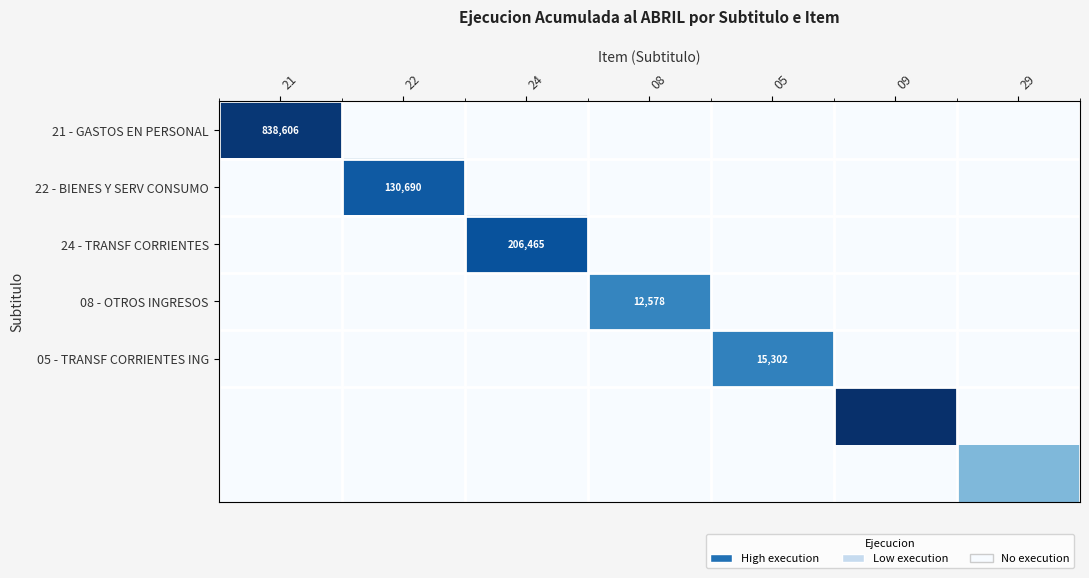

At which category does the chart reach its minimum across all series?

22